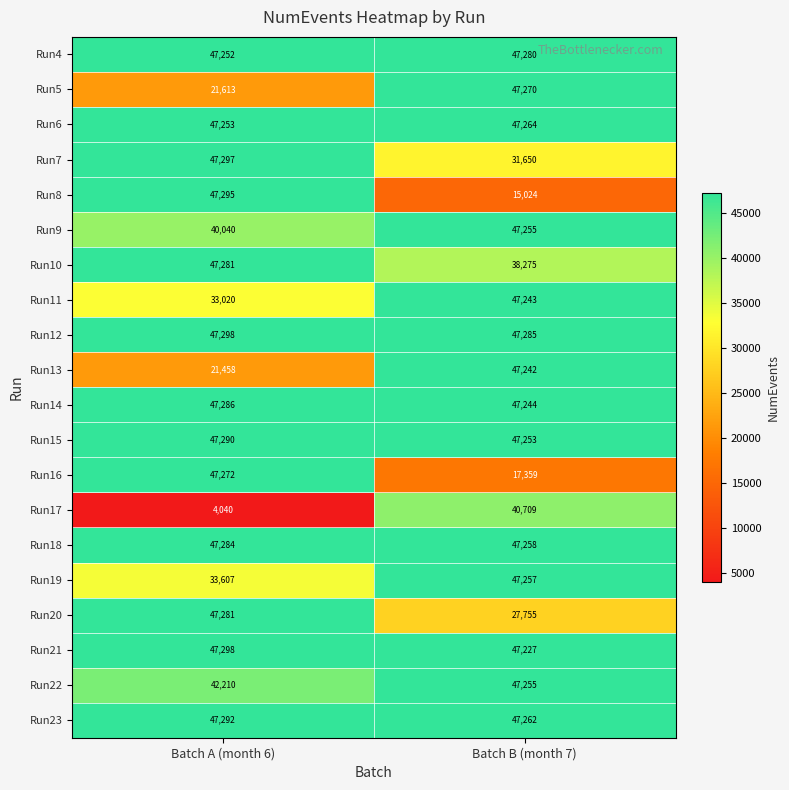

What is the greatest value displayed?

47298